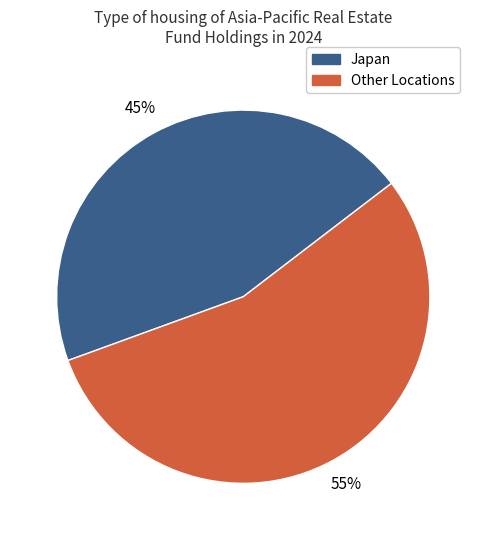

To the nearest percent, what is the average slice percentage?

50%